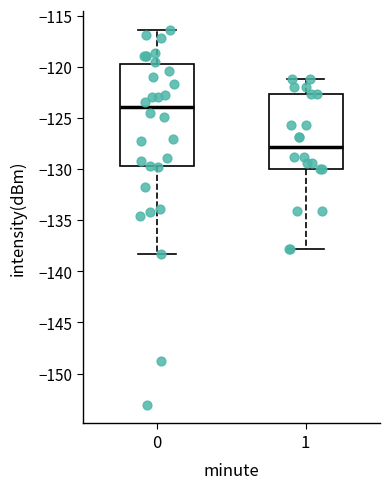

Reading left to right, transcribe this box plot: for each box, give where its median line is, the range the box spans, and where its two whiskers end, as read against the y-axis. The values are not printed on the chart, so give them approximately, as read against the axis.

0: median -124.0, box -129.5 to -119.5, whiskers -138.5 to -116.5
1: median -128.0, box -130.0 to -122.5, whiskers -138.0 to -121.0